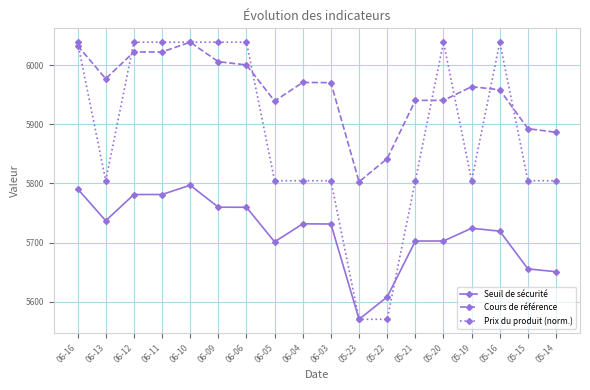

What is the average value of the Seuil de sécurité series?

5717.0